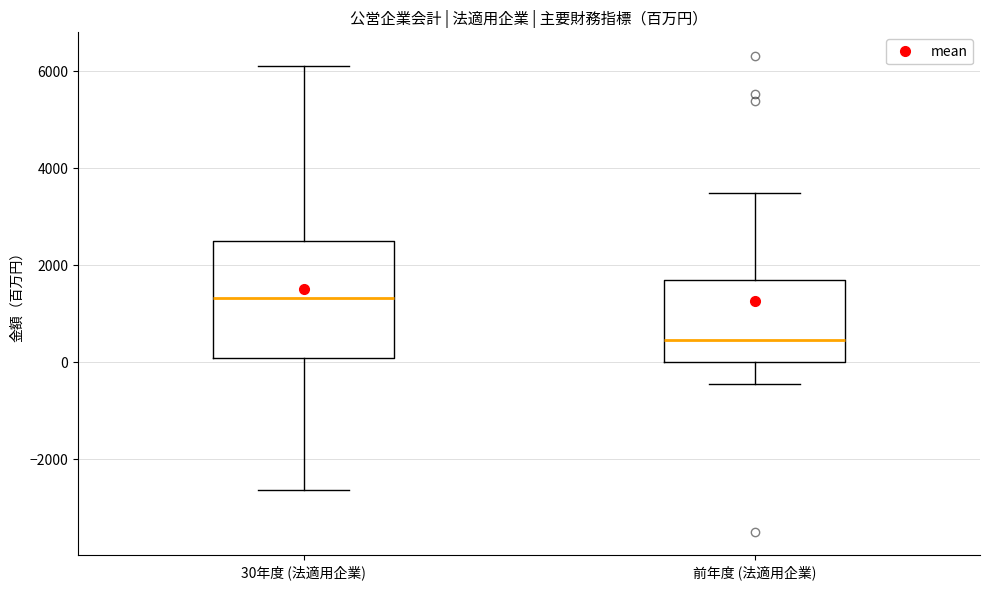

Reading left to right, transcribe this box plot: for each box, give where its median line is, the range the box spans, and where its two whiskers end, as read against the y-axis. The values are not printed on the chart, so give them approximately, as read against the axis.

30年度 (法適用企業): median 1400, box 0 to 2600, whiskers -2600 to 6200
前年度 (法適用企業): median 400, box 0 to 1800, whiskers -400 to 3400